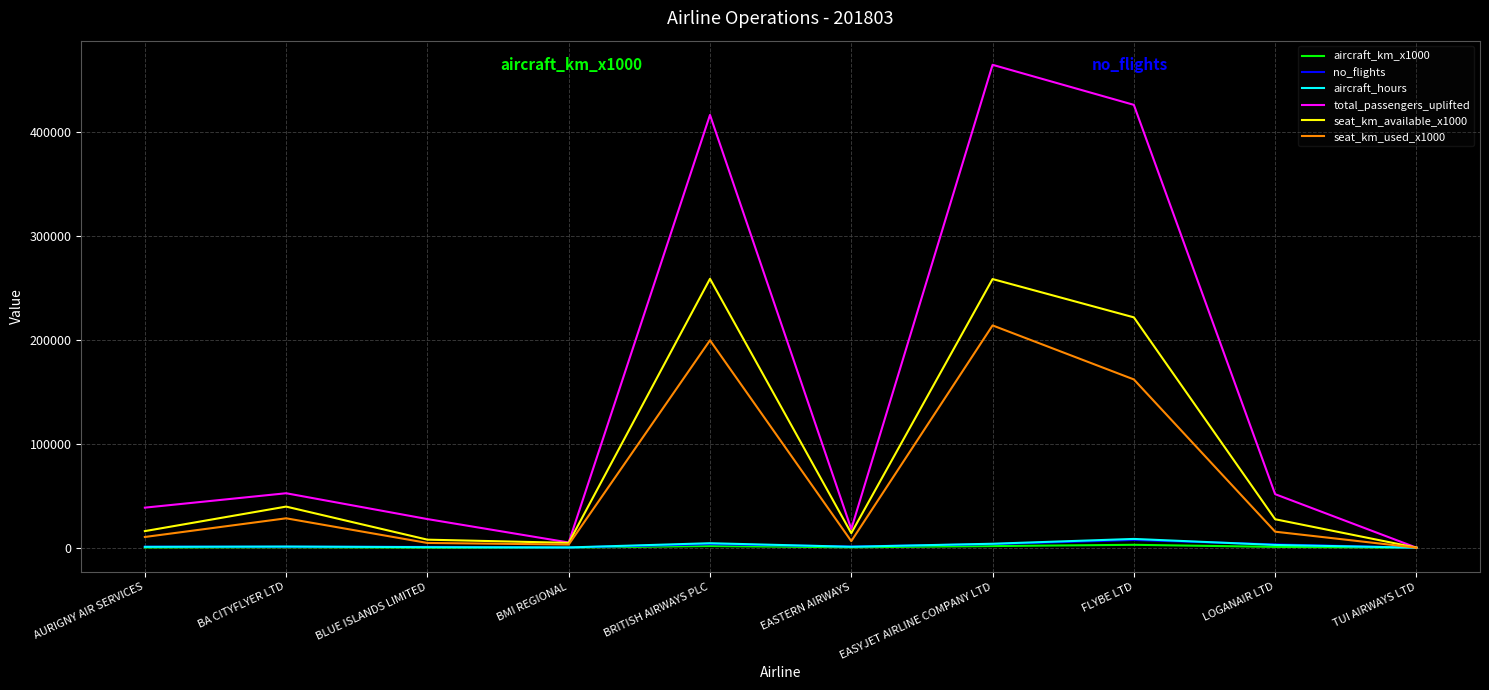

Which series has the largest total across all categories?

total_passengers_uplifted